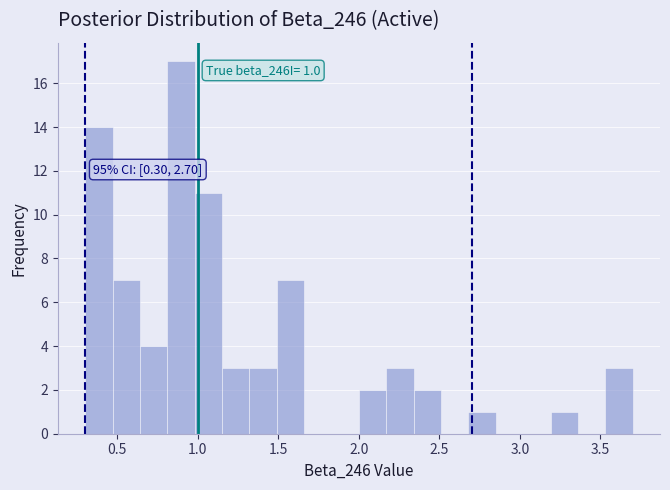

Around what value on the x-axis is the tallest bar? Give the approximate position of its centre, as read against the axis.

0.90